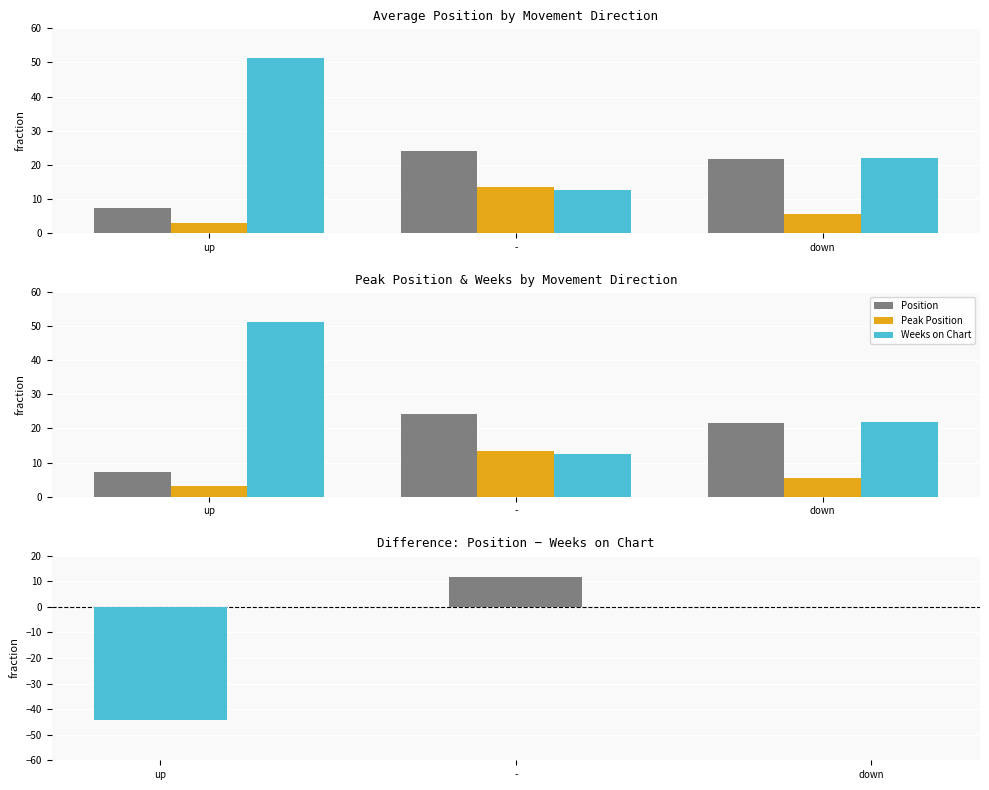

What is the maximum value shown in the chart?

51.3